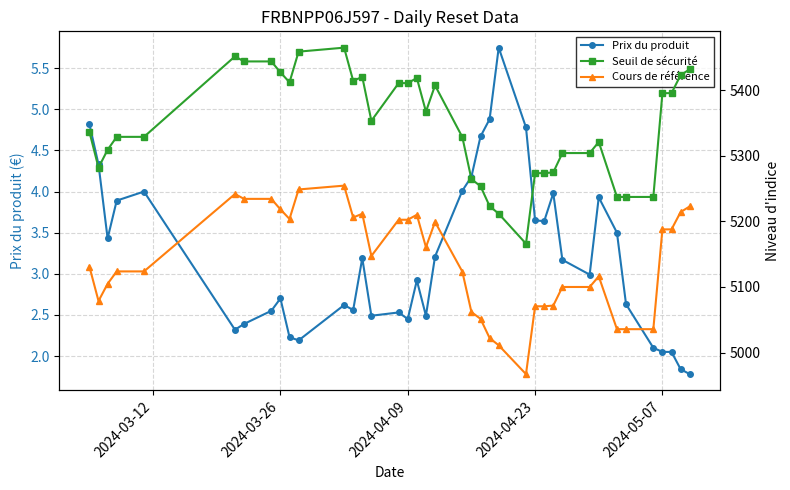

True or false: Prix du produit has more than 1 interior local peaks.

True